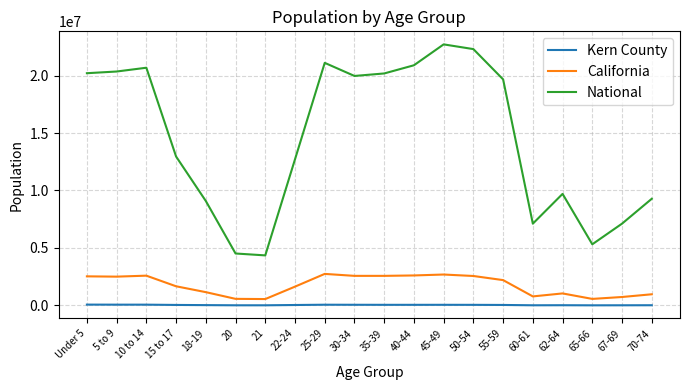

What is the difference between the maximum and minimum values in the National series?

18354297